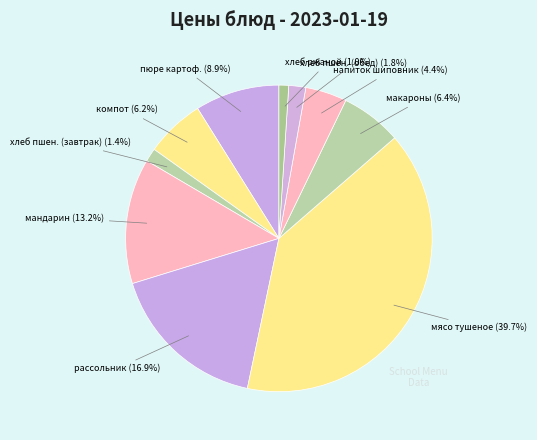

Count the number of slices in the pie.

10